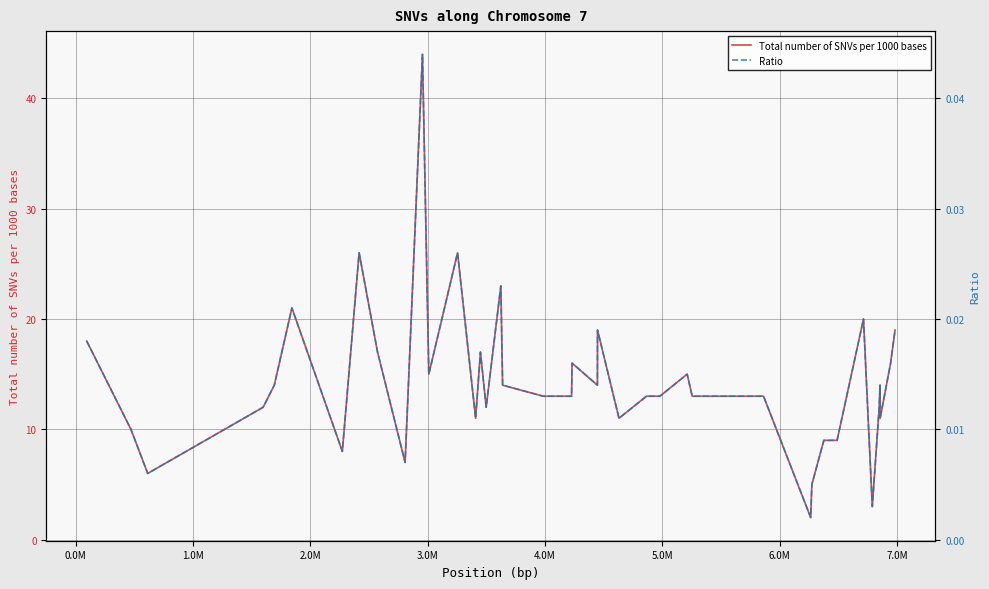

How many interior local valleys does the Ratio series have?

11